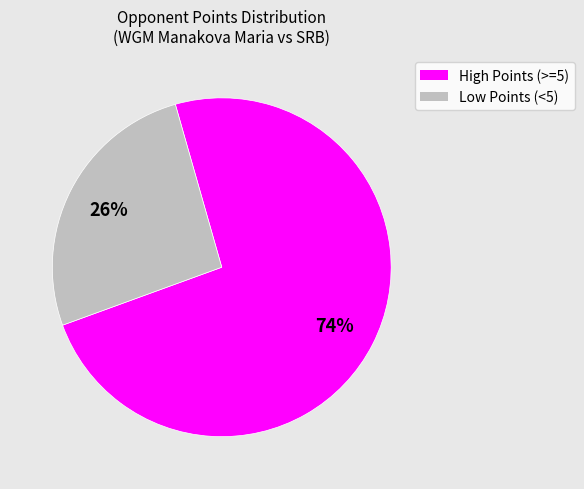

To the nearest percent, what is the average slice percentage?

50%